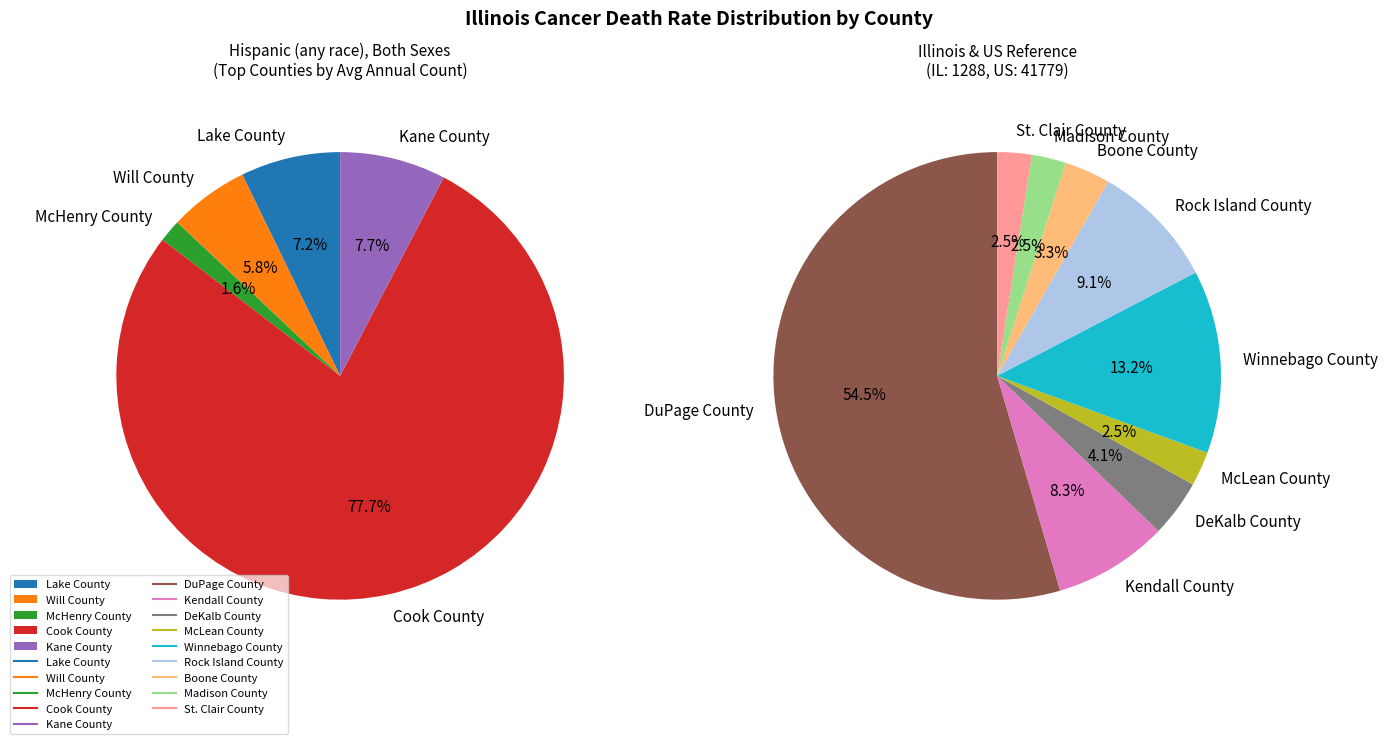

Which category has the biggest portion of the pie?

Cook County